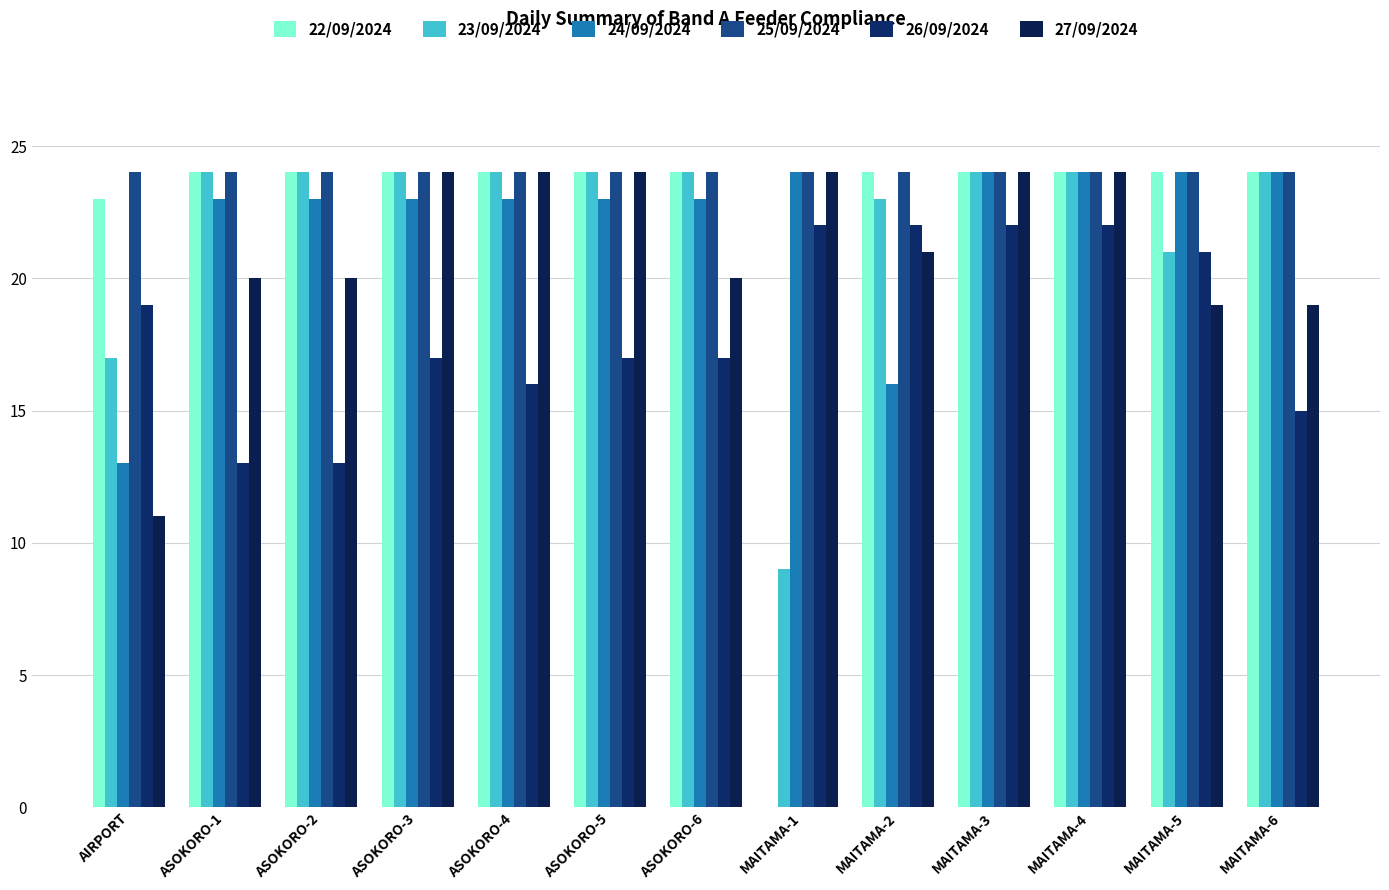

What is the spread (max minus min) of values at MAITAMA-1?

24